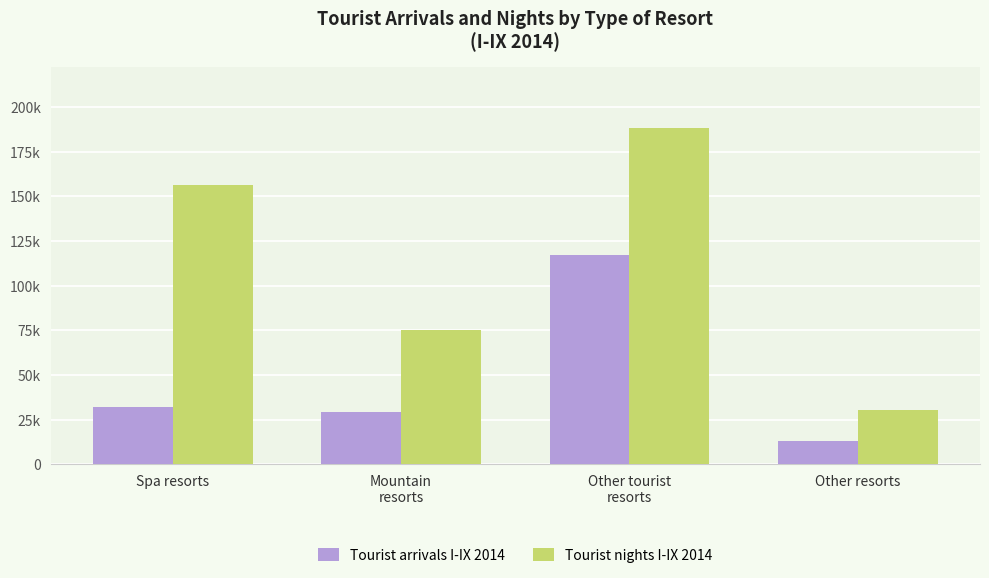

Reading left to right, transcribe all the data shown in this chart.

Tourist arrivals I-IX 2014: Spa resorts=32042	Mountain
resorts=29156	Other tourist
resorts=117472	Other resorts=13280
Tourist nights I-IX 2014: Spa resorts=156625	Mountain
resorts=75450	Other tourist
resorts=188502	Other resorts=30696